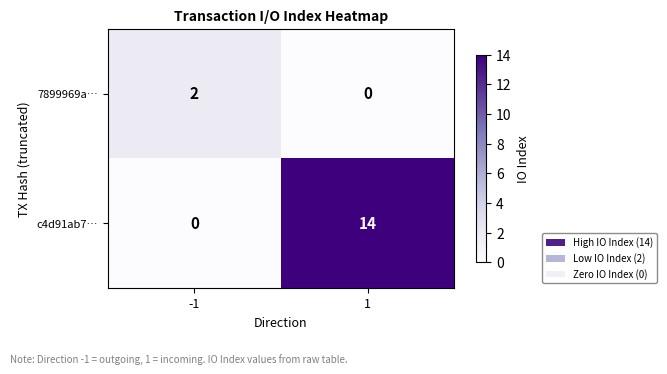

Reading left to right, what are all the values shown in this chart?

7899969a…: 2	0
c4d91ab7…: 0	14